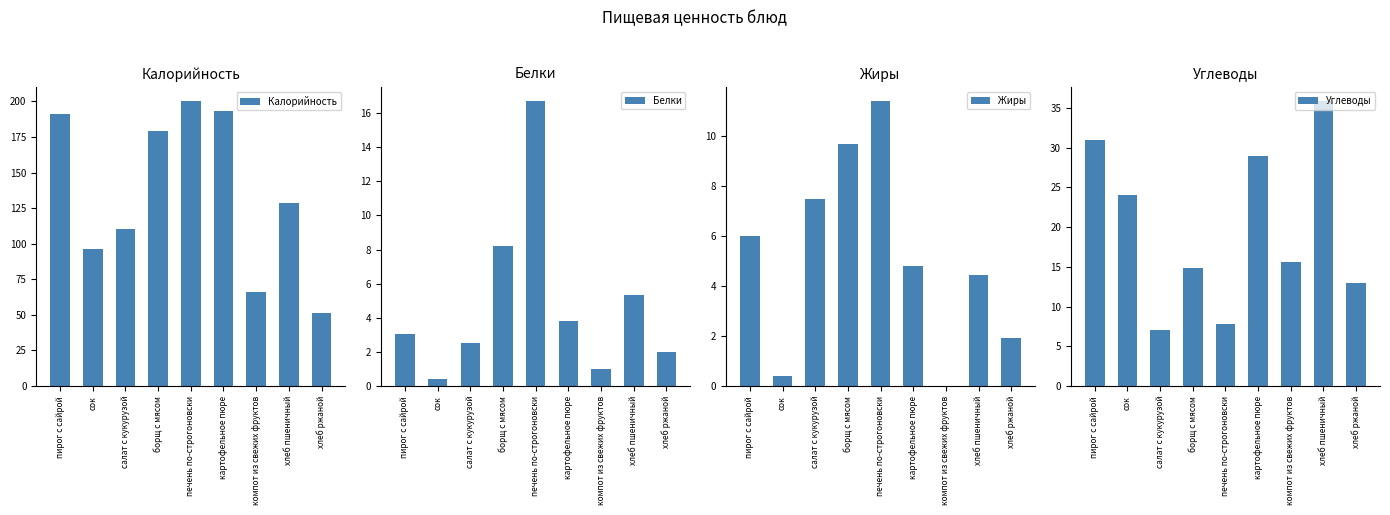

Rank the categories by Углеводы value from highest to lowest.

хлеб пшеничный, пирог с сайрой, картофельное пюре, сок, компот из свежих фруктов, борщ с мясом, хлеб ржаной, печень по-строгоновски, салат с кукурузой